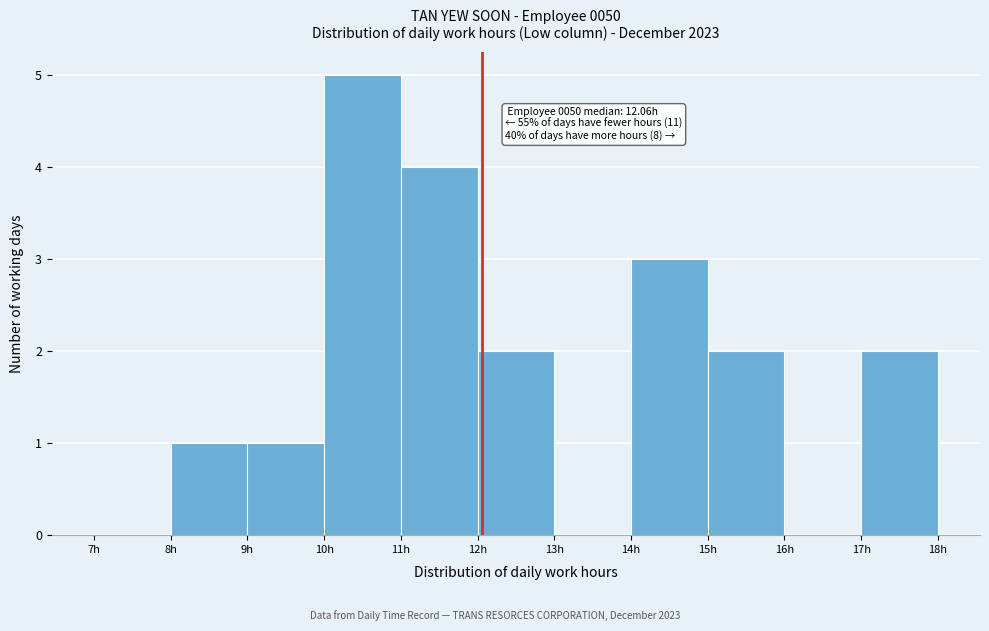

Which range on the x-axis has the tallest bar?

10 to 11